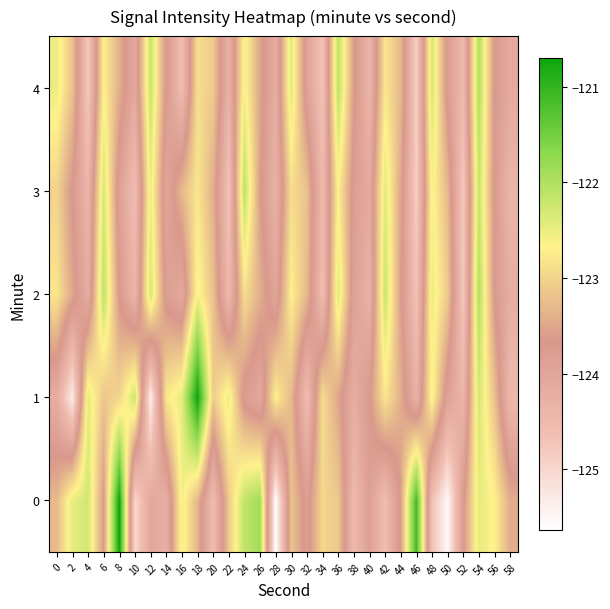

Which category has the lowest value across all series?

28